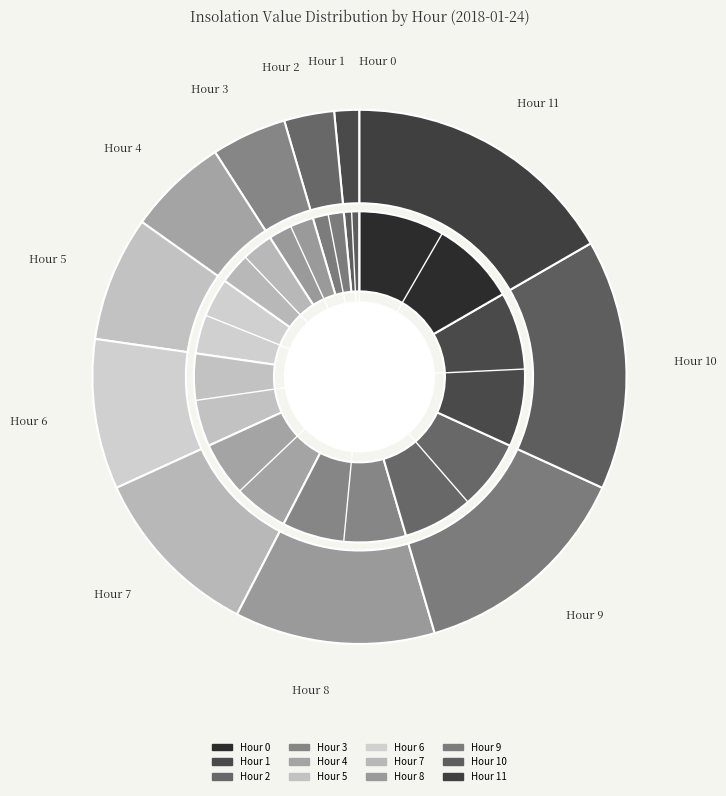

Does any single category account for the majority?

No